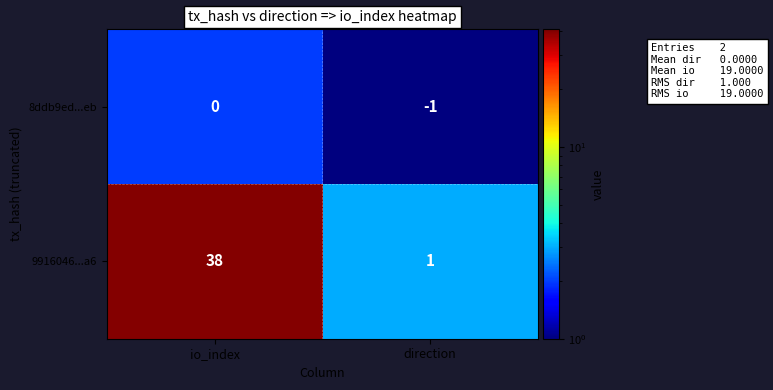

At io_index, list the series in order from largest to smallest.

9916046...a6, 8ddb9ed...eb